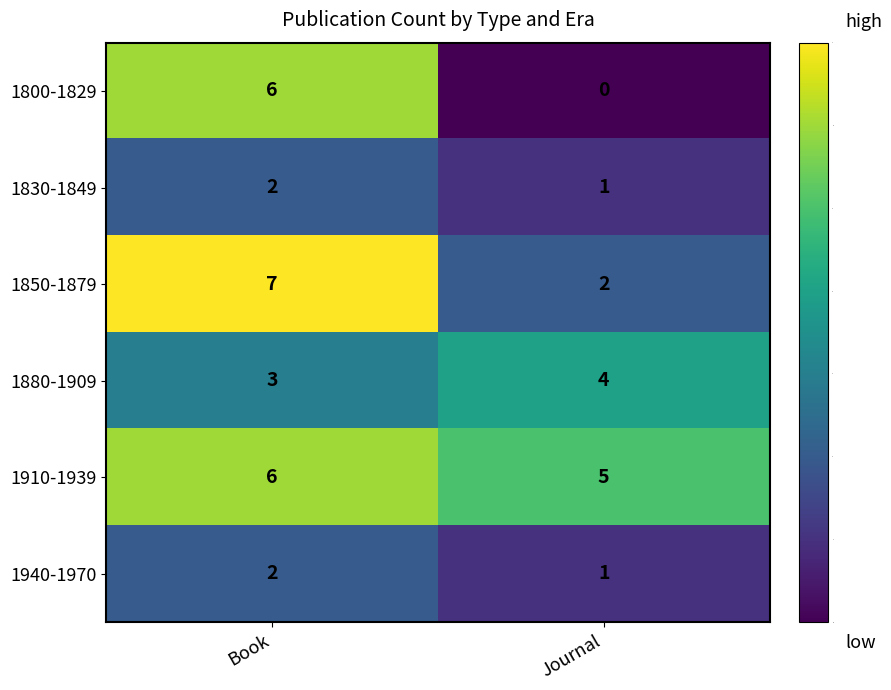

Is it true that 1850-1879 equals 3 at Journal?

False